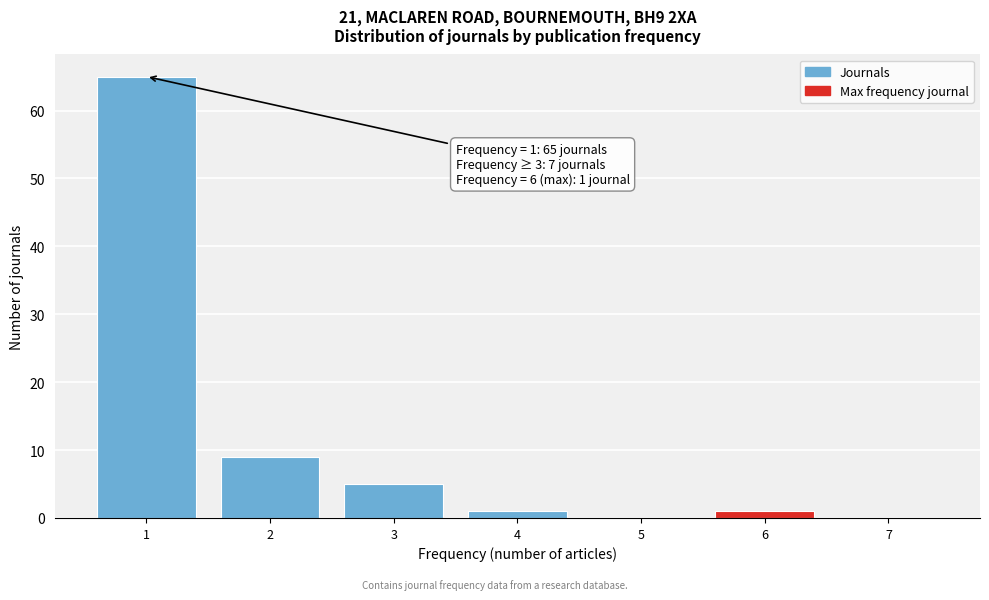

Reading right to left, transcribe all the data shown in this chart.

7=0	6=1	5=0	4=1	3=5	2=9	1=65